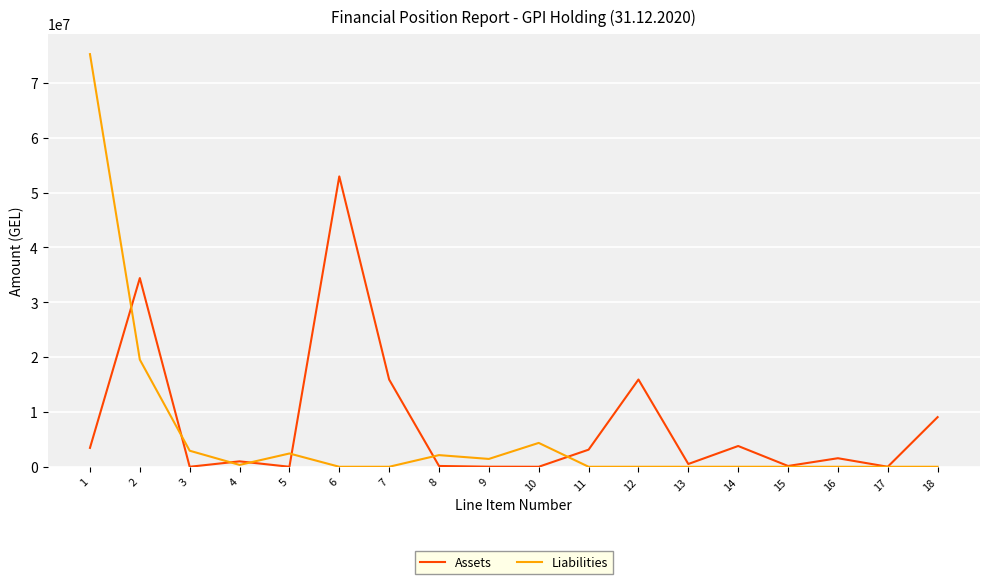

At 2, list the series in order from largest to smallest.

Assets, Liabilities